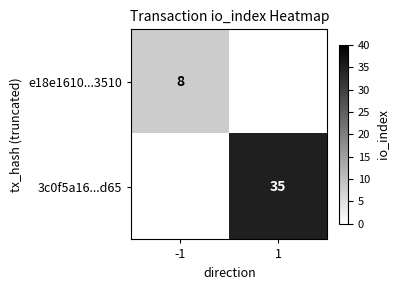

How many distinct data groups are displayed?

2